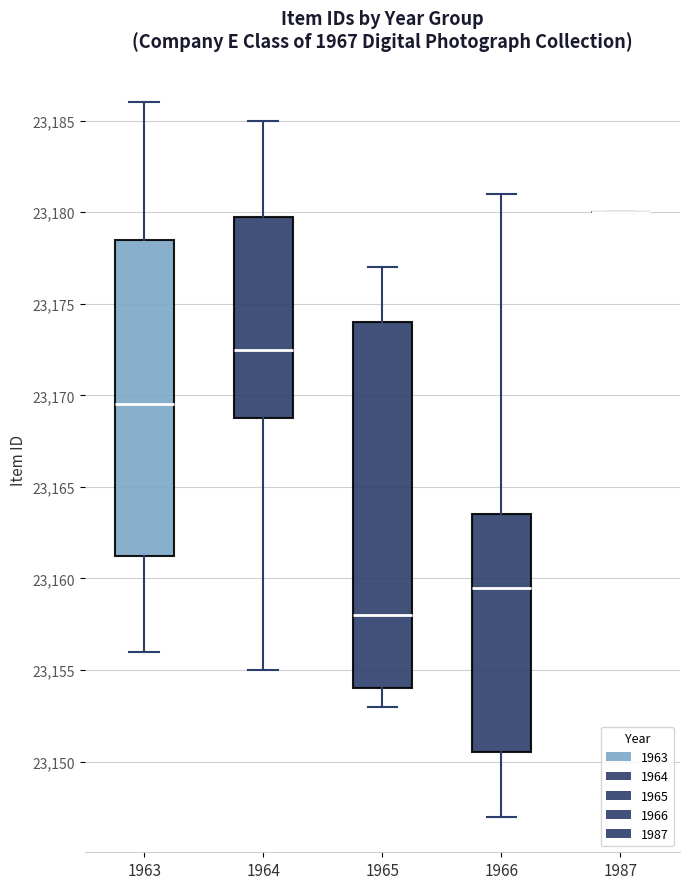

Reading left to right, read every box against the y-axis: the position of its median line, the range the box covers, and the ends of its whiskers. The values are not printed on the chart, so give them approximately, as read against the axis.

1963: median 23169.5, box 23161.5 to 23178.5, whiskers 23156.0 to 23186.0
1964: median 23172.5, box 23169.0 to 23180.0, whiskers 23155.0 to 23185.0
1965: median 23158.0, box 23154.0 to 23174.0, whiskers 23153.0 to 23177.0
1966: median 23159.5, box 23150.5 to 23163.5, whiskers 23147.0 to 23181.0
1987: box collapsed to a line at 23180.0, whiskers 23180.0 to 23180.0